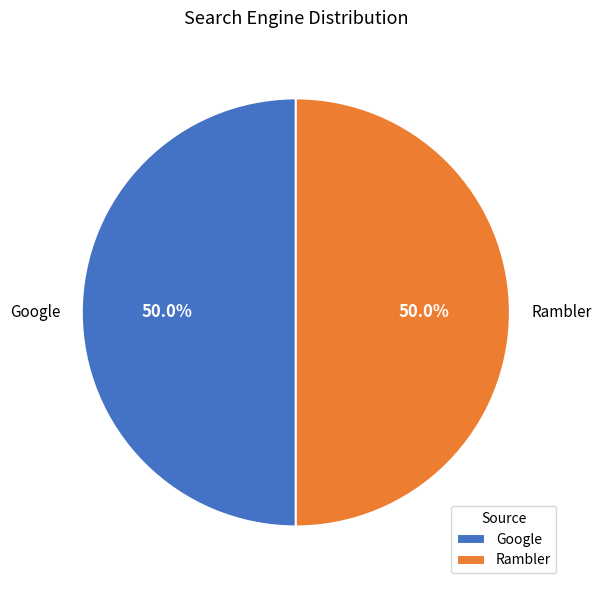

How much of the chart is everything except Google?

50.0%